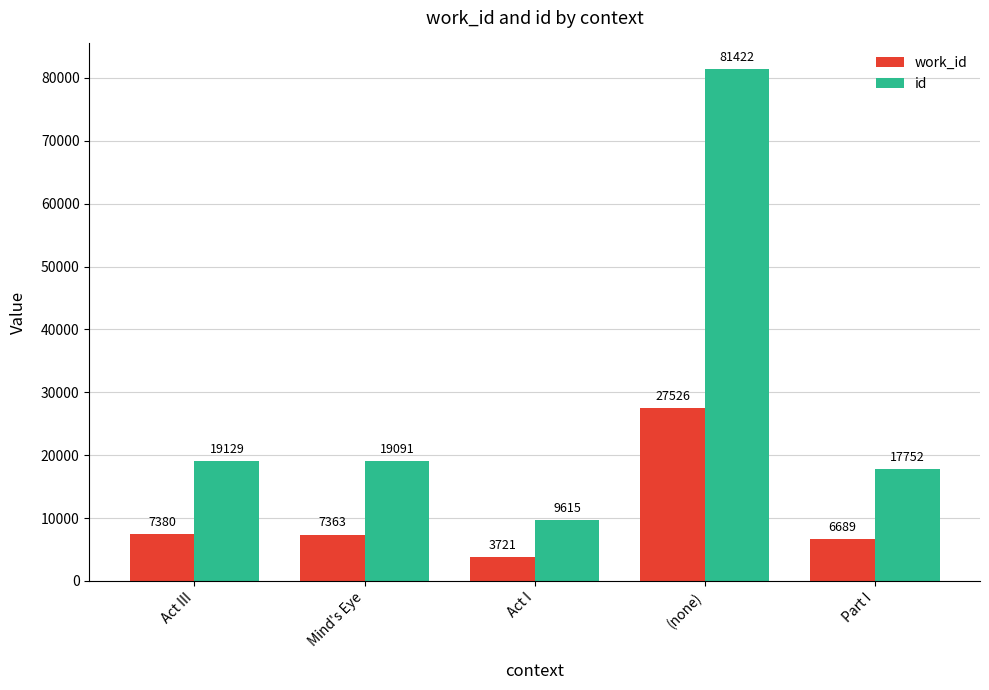

Is the value of id at Act I greater than the value of work_id at Mind's Eye?

Yes